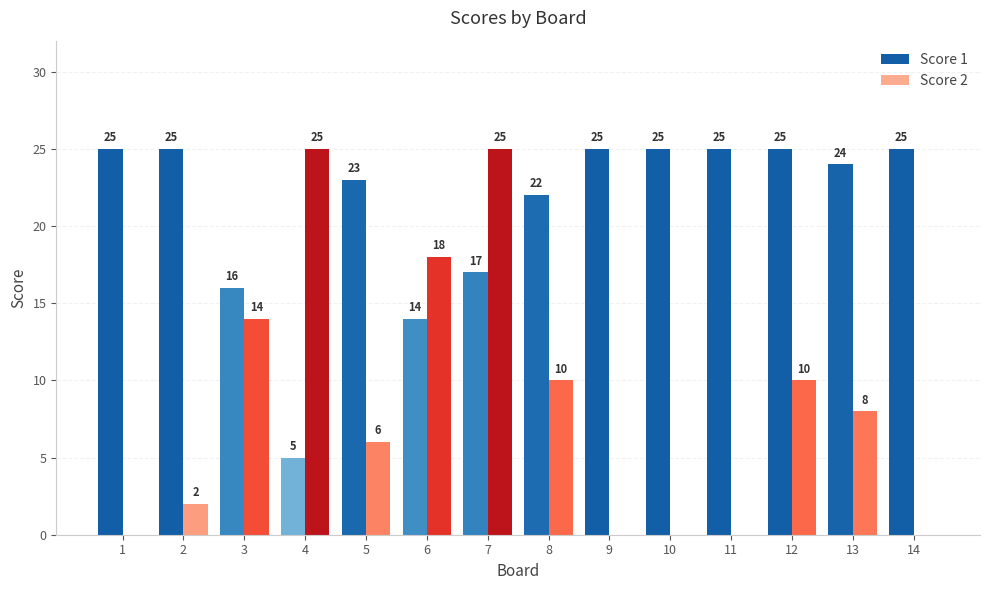

At which category is the sum across all series the highest?

7